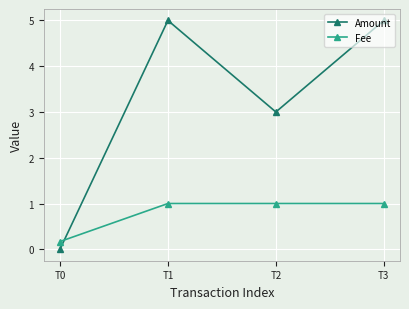

What is the approximate value of Fee at T1?

1.0